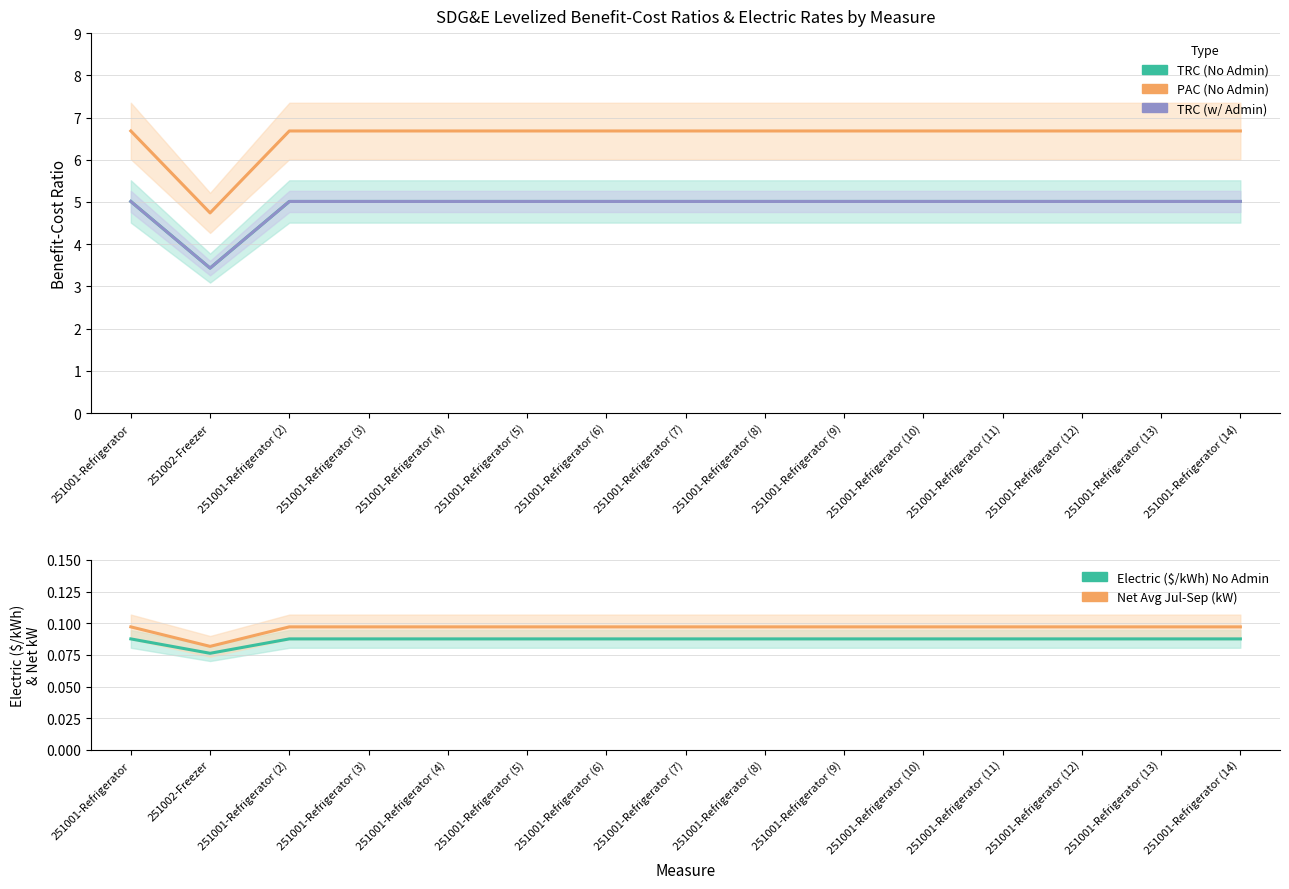

True or false: Net Avg Jul-Sep (kW) has more than 2 points higher than both neighbors.

False